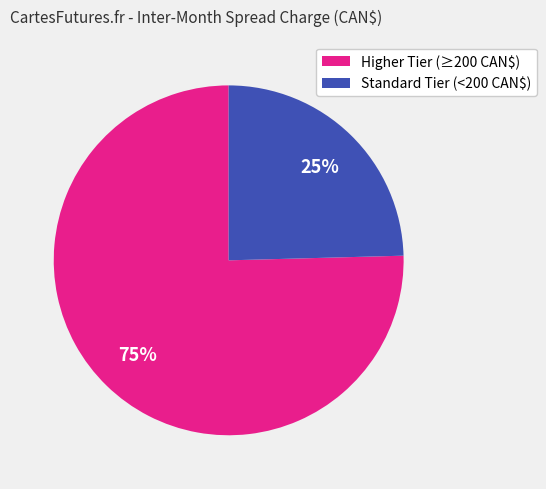

To the nearest percent, what is the average slice percentage?

50%